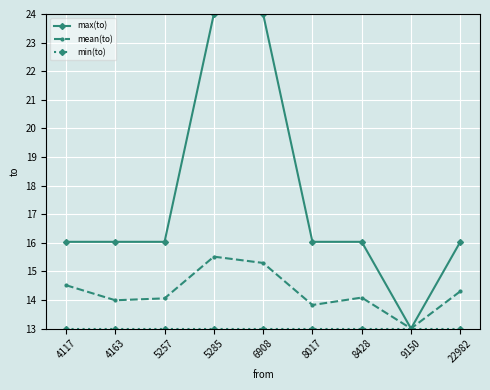

True or false: max(to) has a value of 4.7 at 4163.

False